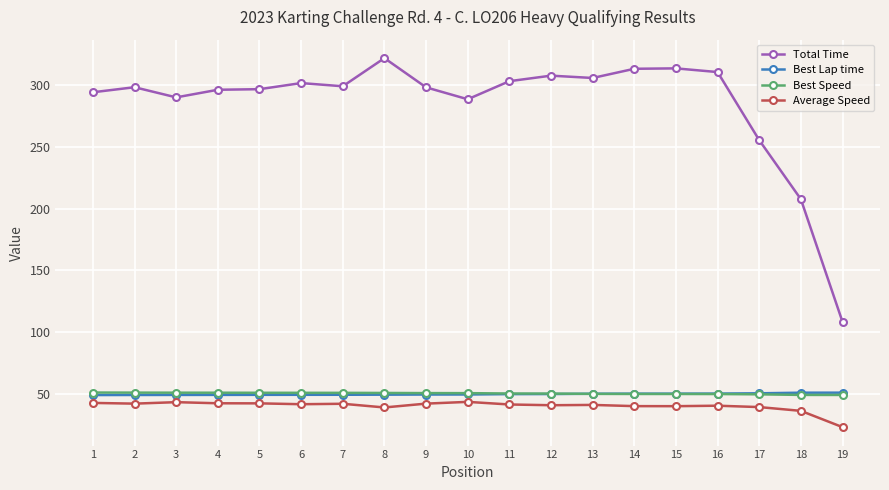

What is the difference between the highest and lowest values at 1?

251.3